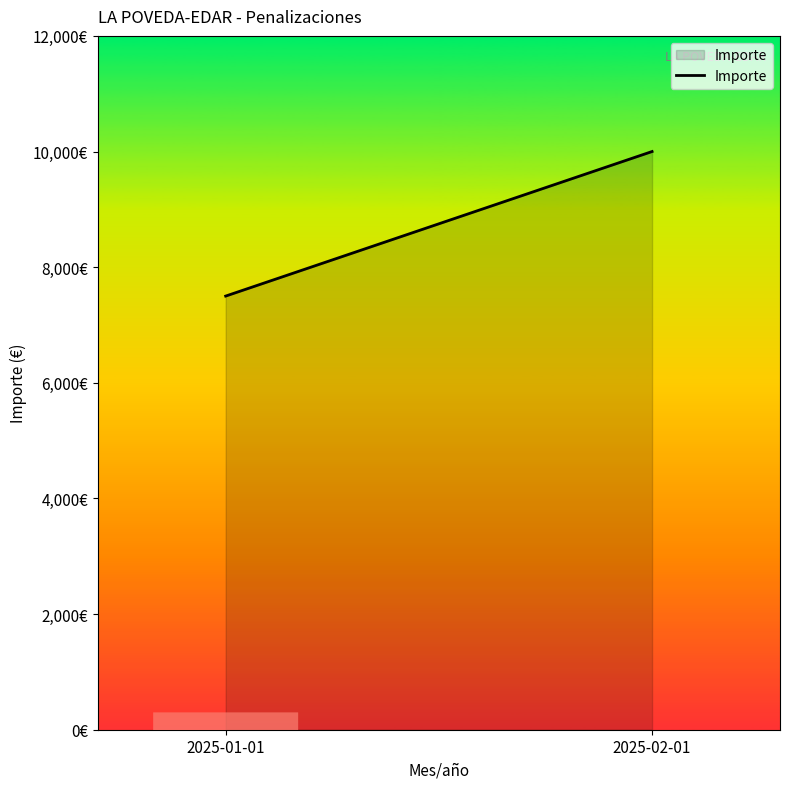

Does the chart display data point markers on the line(s)?

No